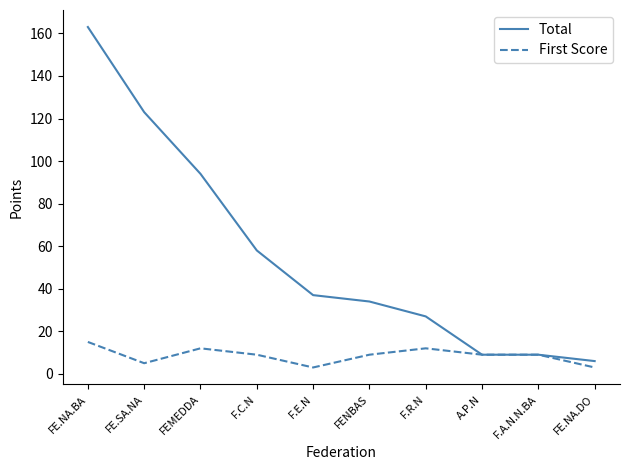

Which series changed the most between FE.NA.BA and FE.NA.DO?

Total